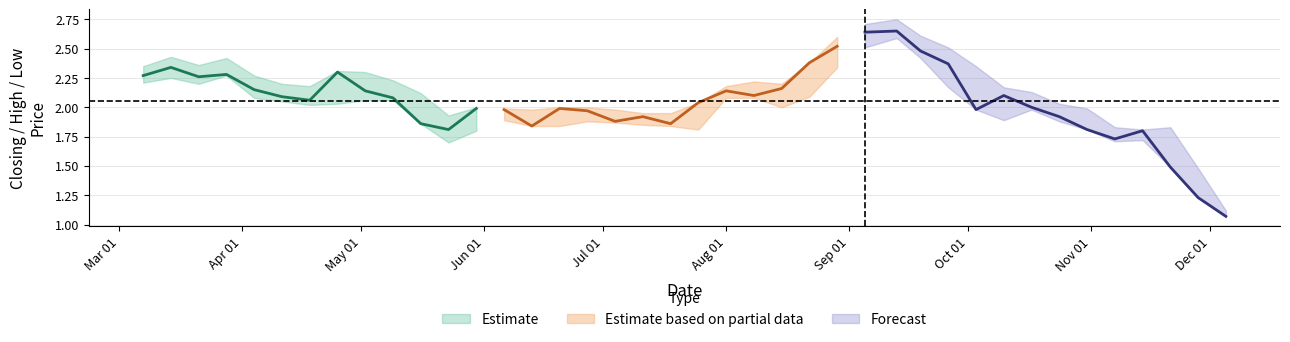

True or false: Closing and High intersect in this chart.

False